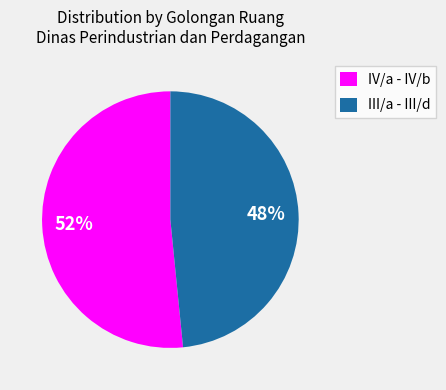

Combined, do IV/a - IV/b and III/a - III/d account for over 50%?

Yes